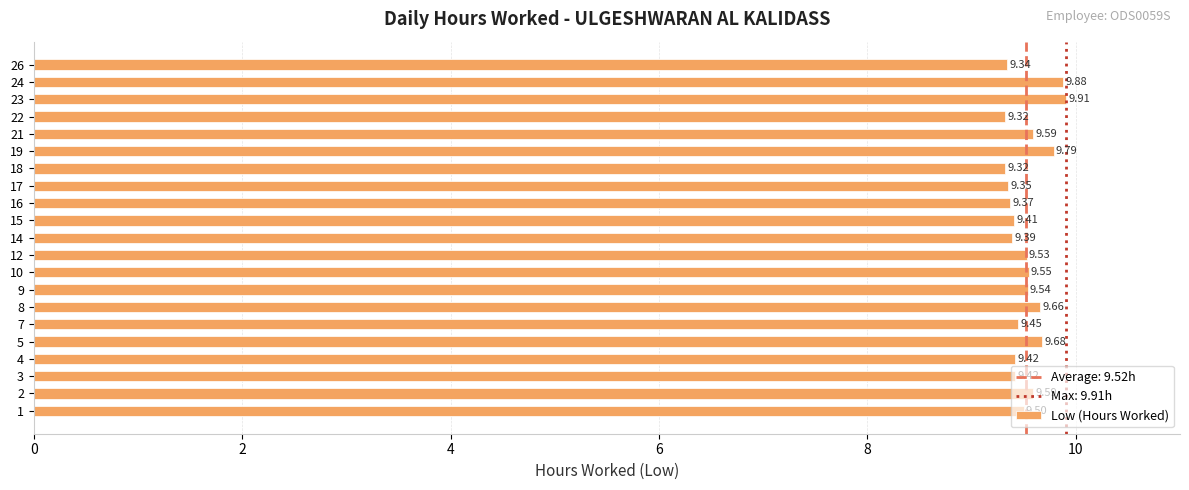

How many categories are shown in the chart?

21